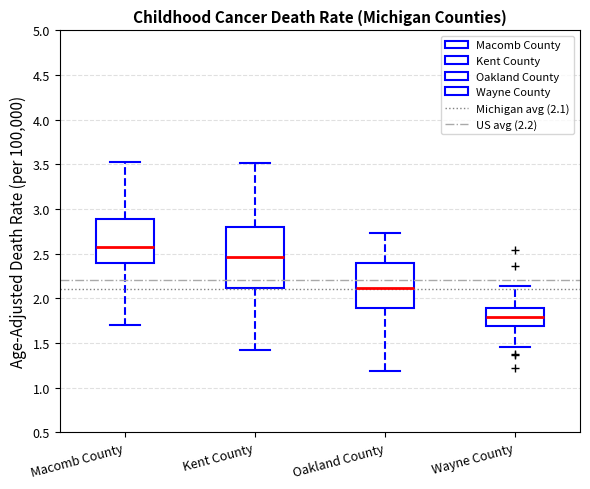

Which box is the tallest, from its lower edge to its upper edge?

Kent County